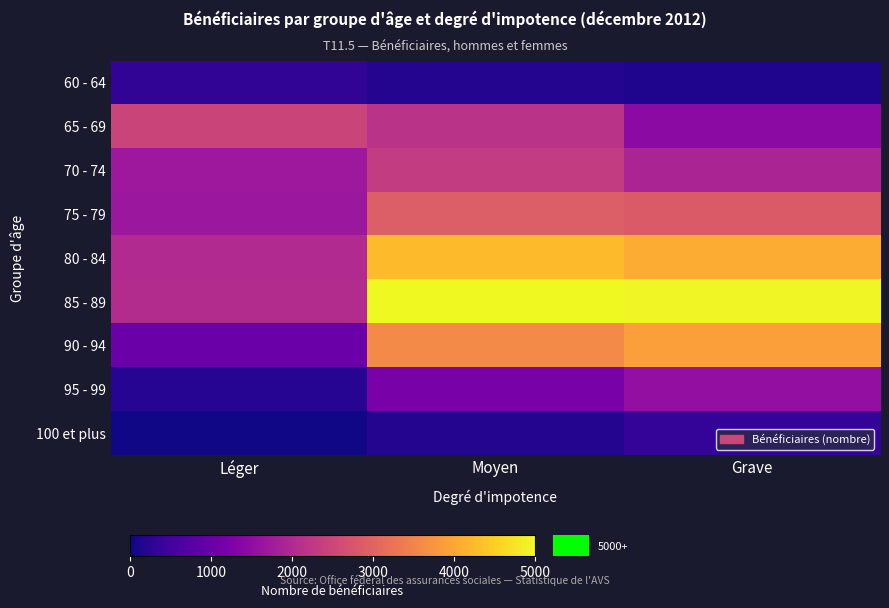

Rank the series by their maximum value, from highest to lowest.

85 - 89, 80 - 84, 90 - 94, 75 - 79, 65 - 69, 70 - 74, 95 - 99, 100 et plus, 60 - 64